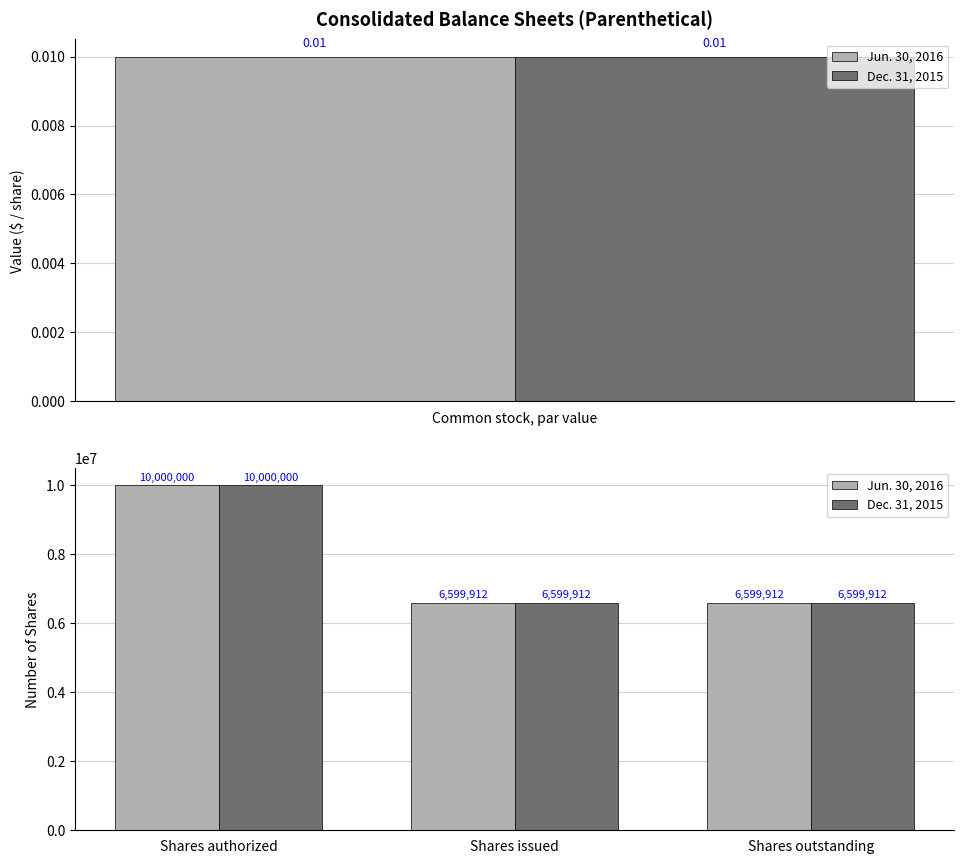

At how many categories does at least one series exceed 8609146?

1